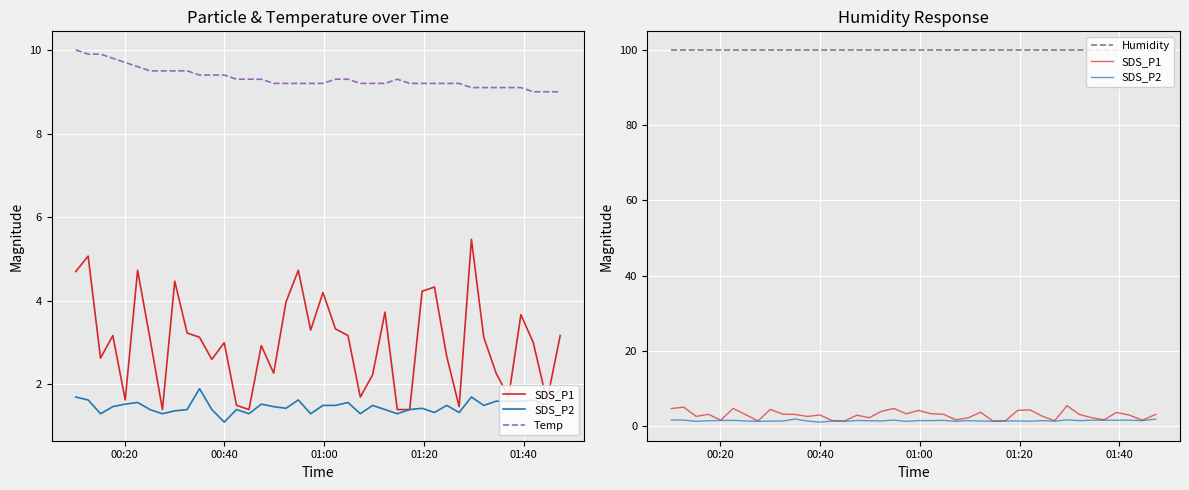

How many data points in SDS_P1 are less than 3?

17